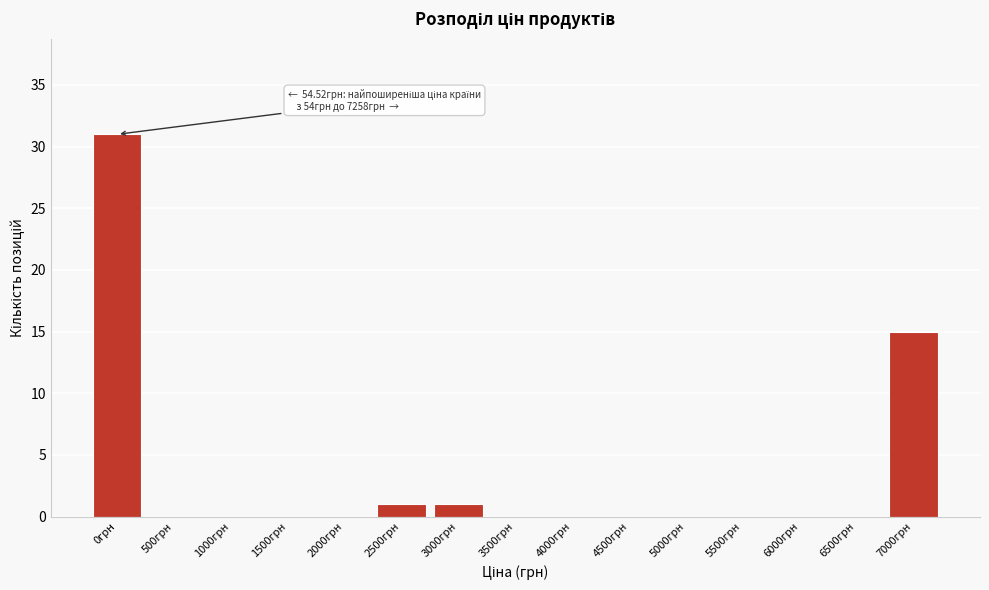

Reading left to right, list all the values displayed in this chart.

0грн=31	500грн=0	1000грн=0	1500грн=0	2000грн=0	2500грн=1	3000грн=1	3500грн=0	4000грн=0	4500грн=0	5000грн=0	5500грн=0	6000грн=0	6500грн=0	7000грн=15